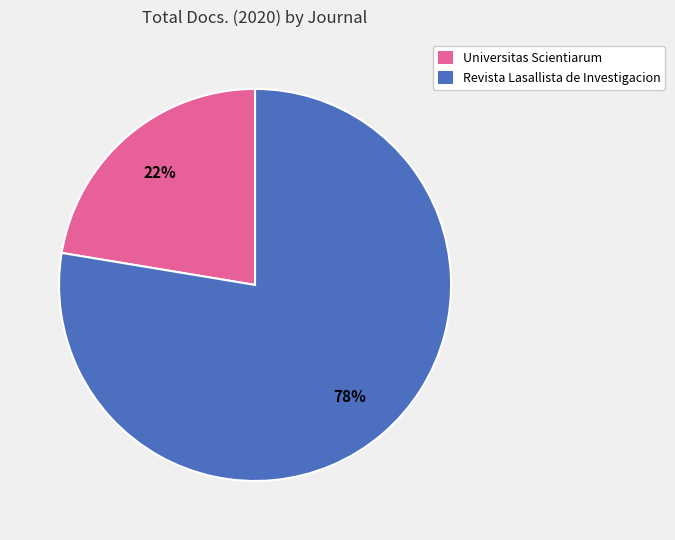

True or false: Revista Lasallista de Investigacion accounts for 85% of the total.

False